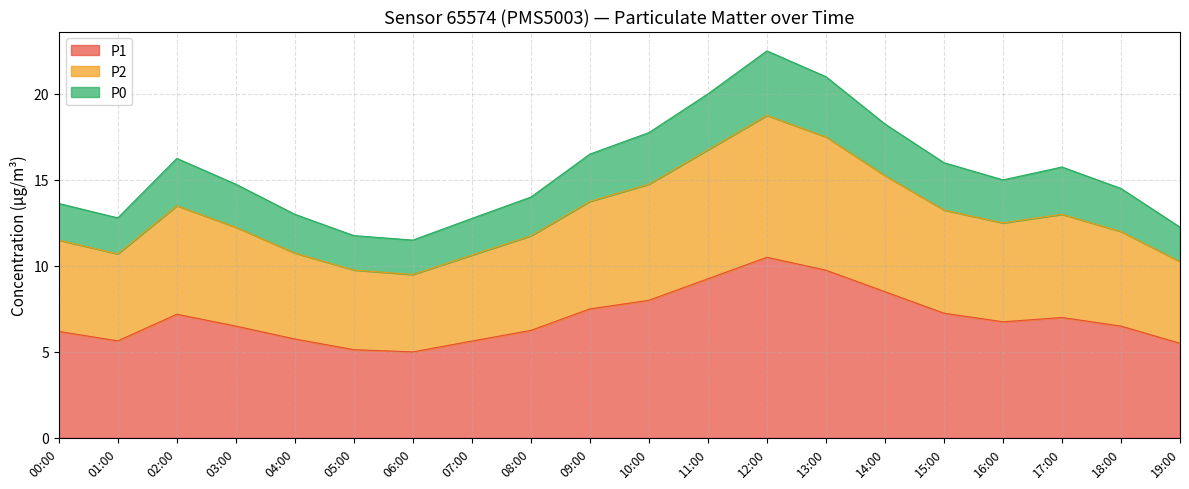

Between 04:00 and 17:00, which series saw the biggest shift?

P0